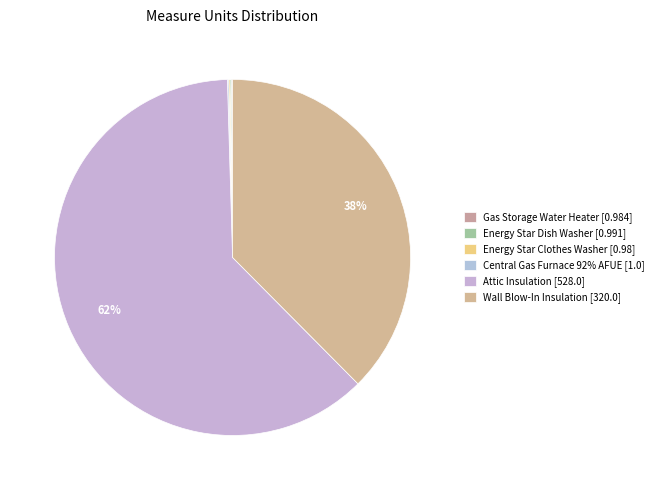

Which slice represents more than half of the pie?

Attic Insulation [528.0]